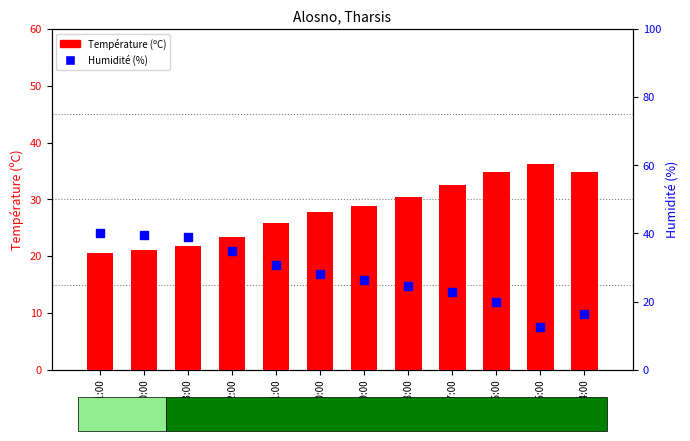

At which category is the sum across all series the highest?

01:00